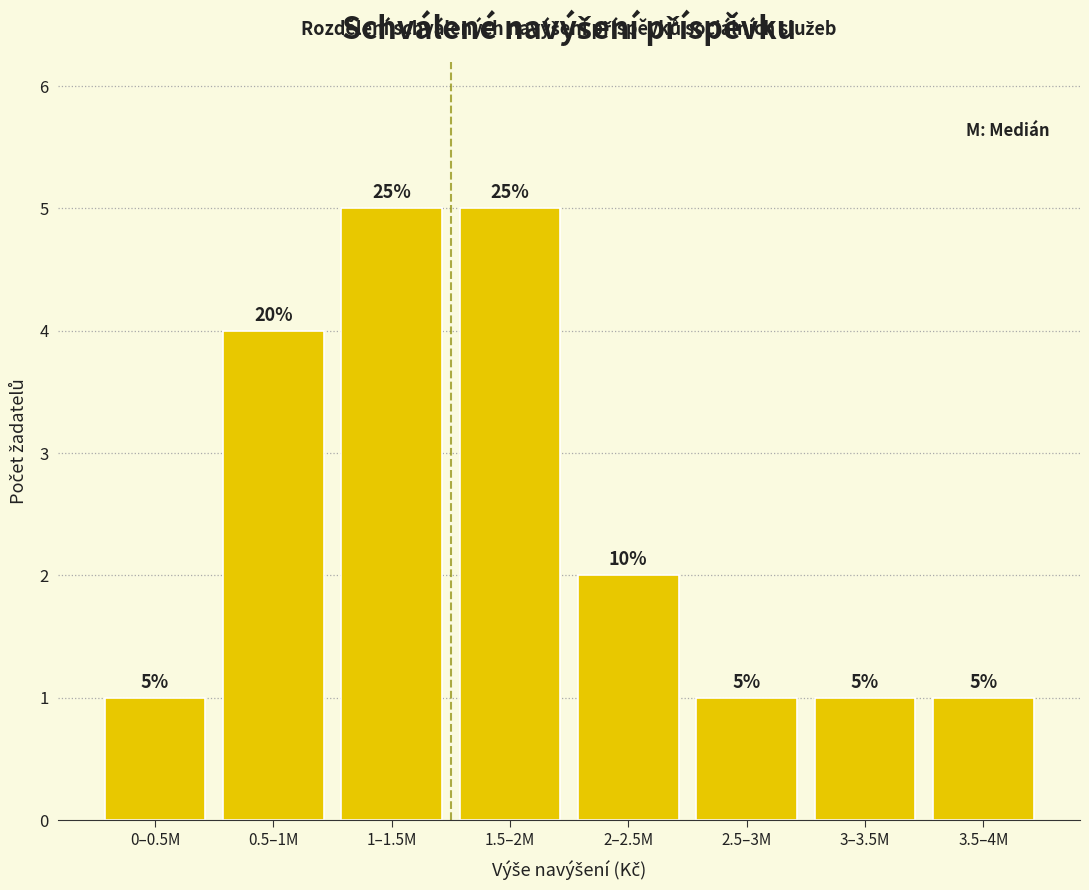

Reading left to right, list all the values displayed in this chart.

0–0.5M=1	0.5–1M=4	1–1.5M=5	1.5–2M=5	2–2.5M=2	2.5–3M=1	3–3.5M=1	3.5–4M=1